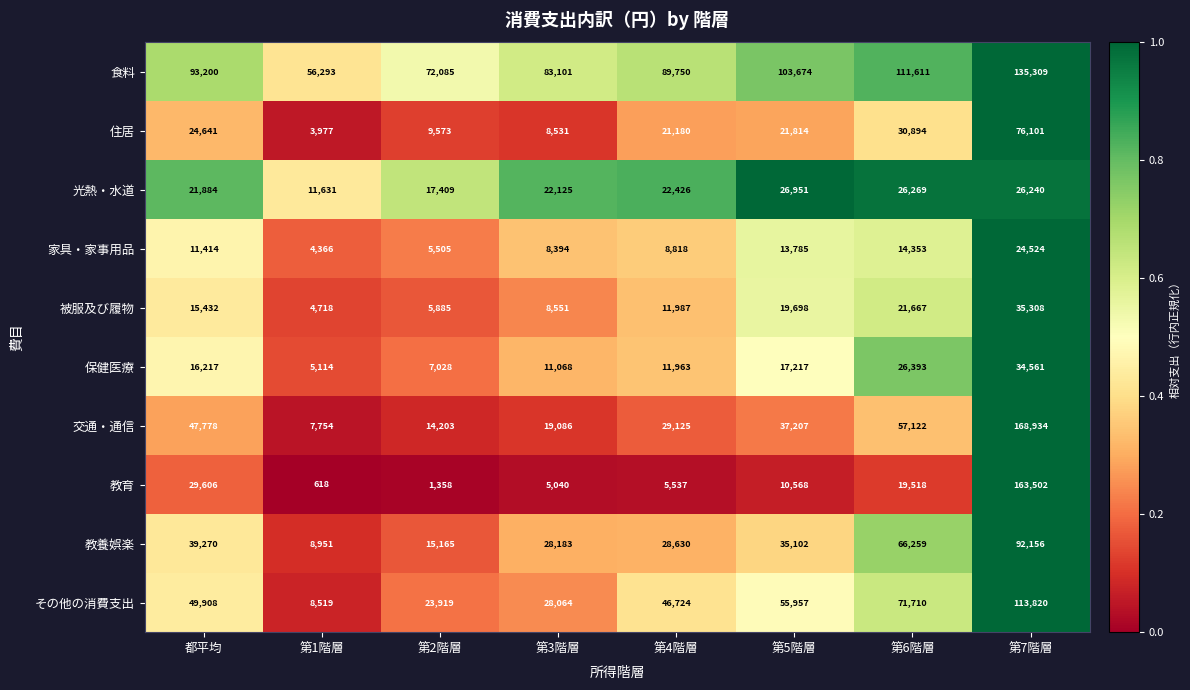

Which series has the widest spread of values?

教育